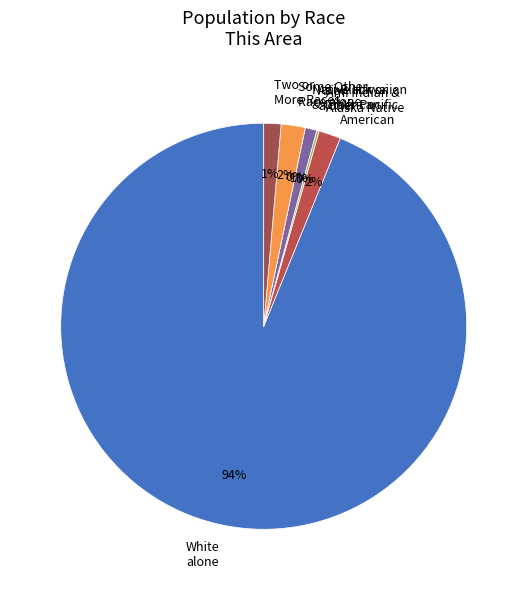

What is the smallest slice in the pie chart?

Native Hawaiian and Other Pacific Islander